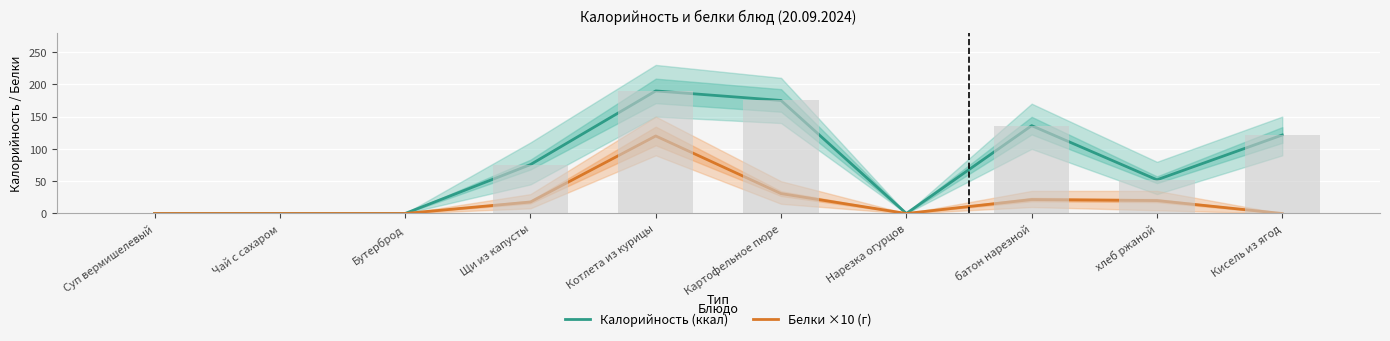

What are all the series names shown in the legend?

Калорийность (ккал), Белки ×10 (г)